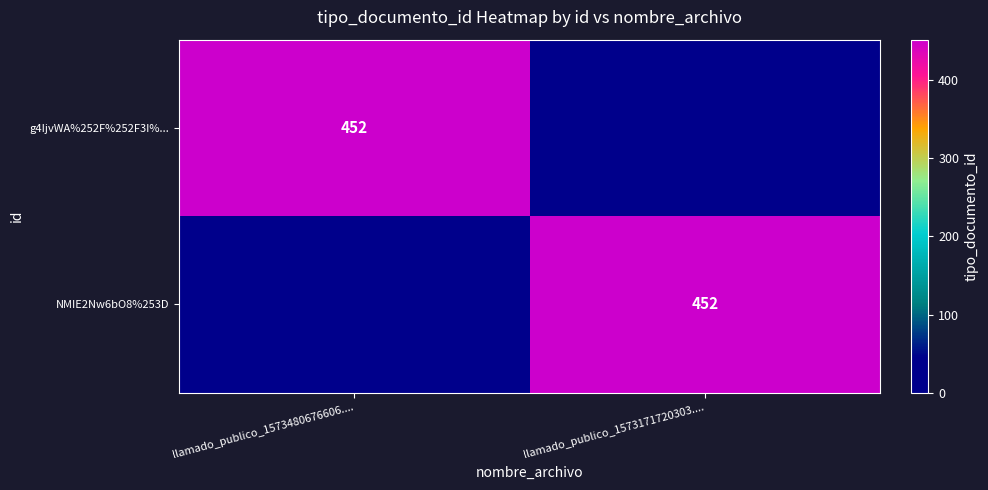

Is it true that NMIE2Nw6bO8%253D equals 283 at llamado_publico_1573171720303....?

False